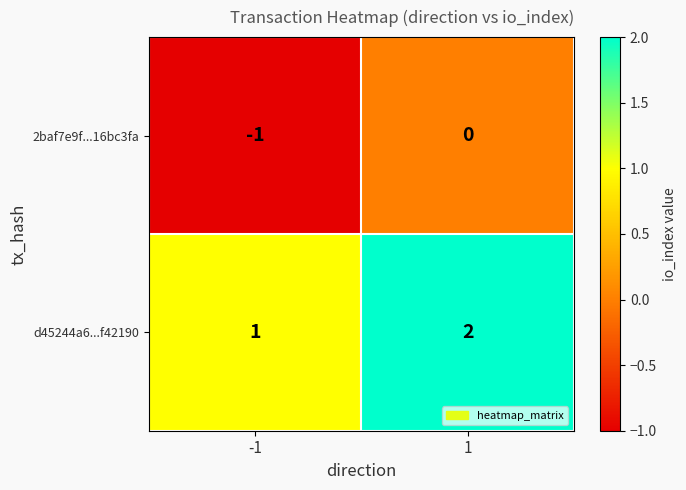

Is the value of d45244a6...f42190 at 1 greater than the value of 2baf7e9f...16bc3fa at -1?

Yes